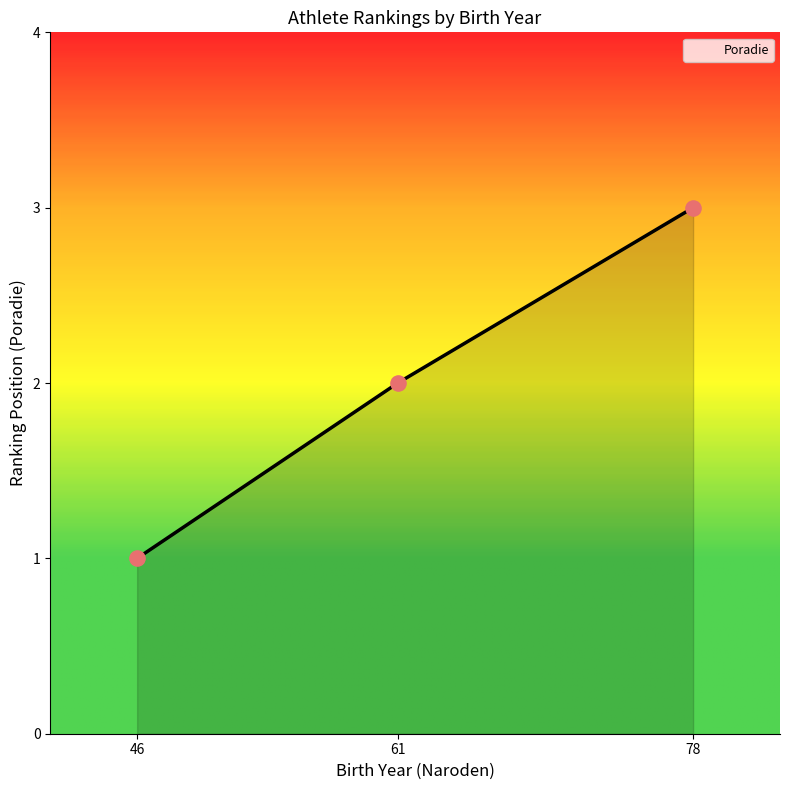

Between 61 and 46, which is larger?

61